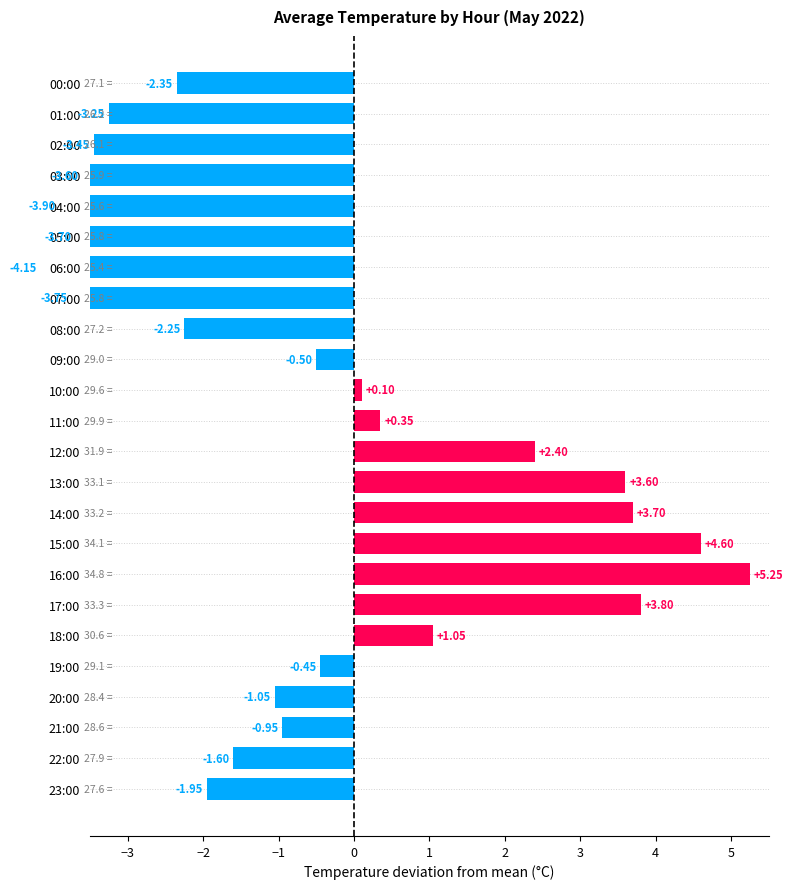

True or false: the data shows 0.1 at 10:00.

False